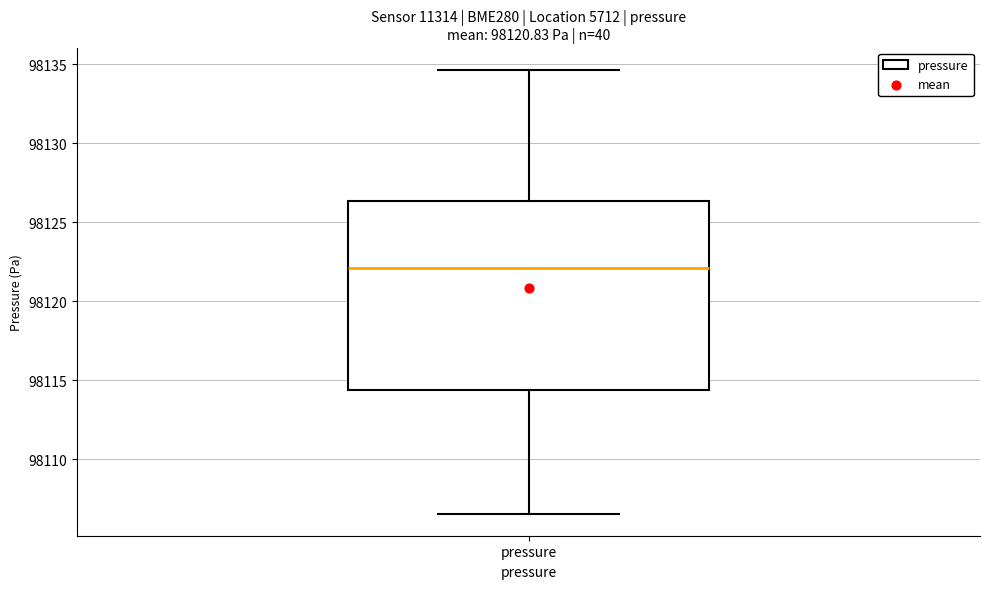

Where is the lower edge of the box for pressure on the y-axis? The values are not printed on the chart, so give them approximately, as read against the axis.

98114.5